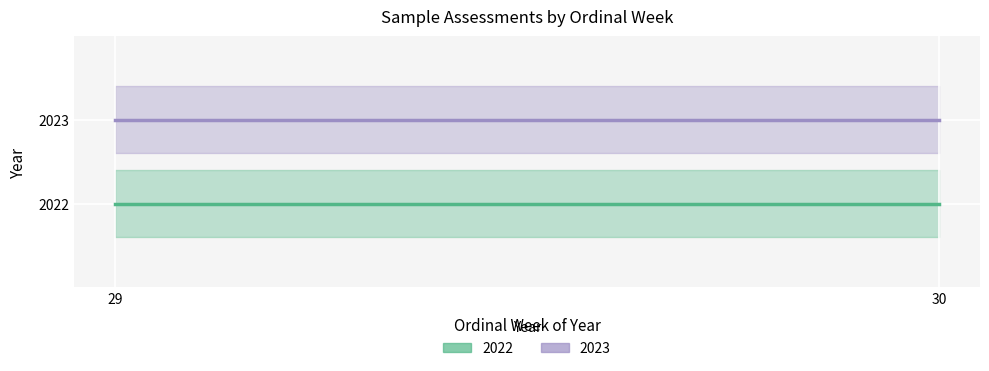

At which label does 2022 reach its peak?

29